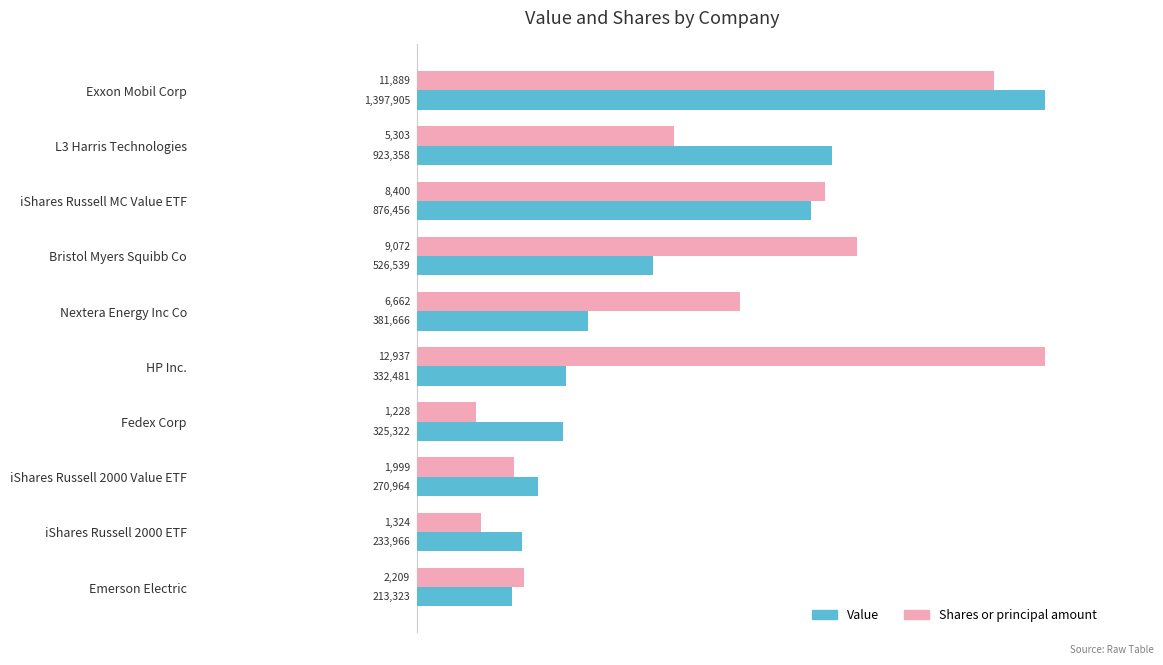

What are all the series names shown in the legend?

Value, Shares or principal amount